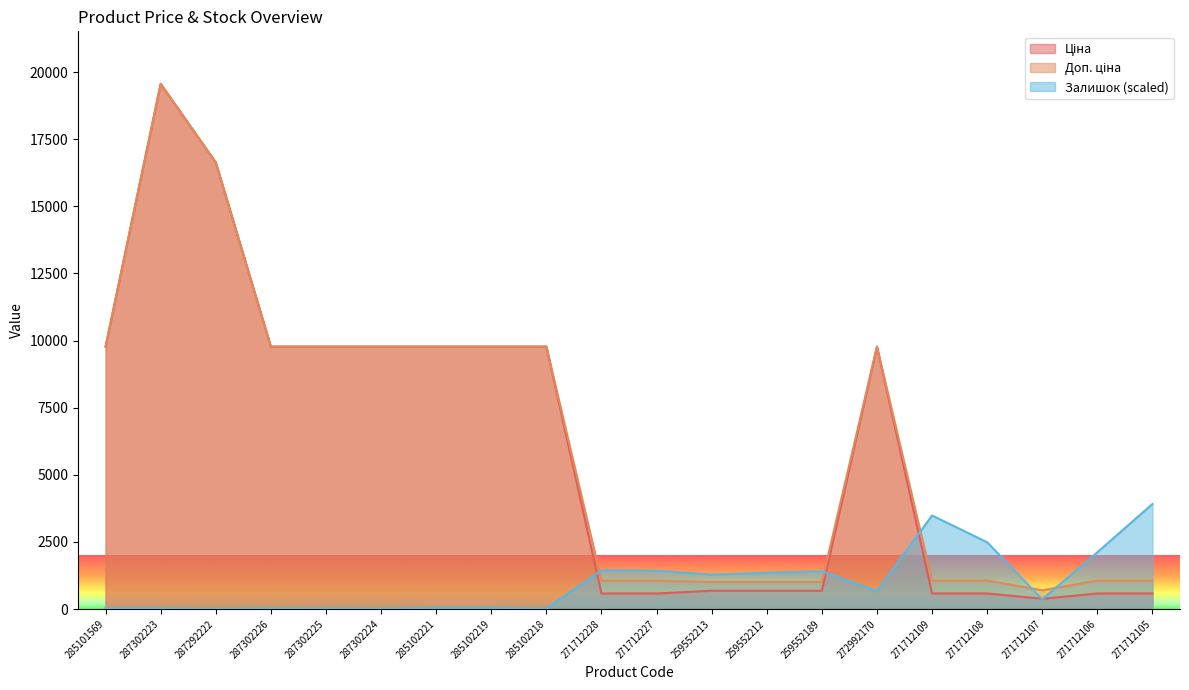

Which has a higher value, 271712228 or 285102219?

285102219